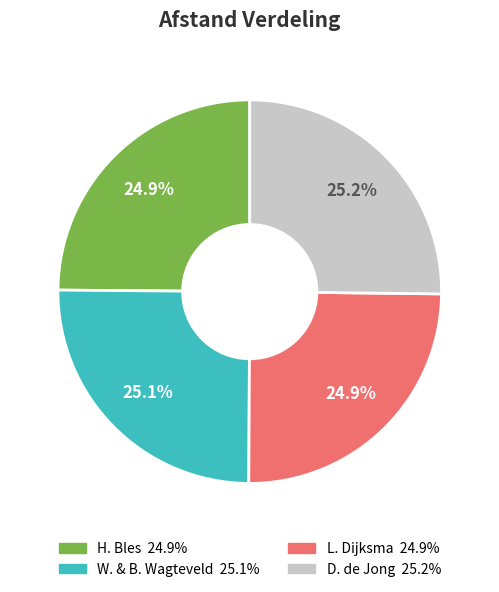

Is there a majority slice in this chart?

No